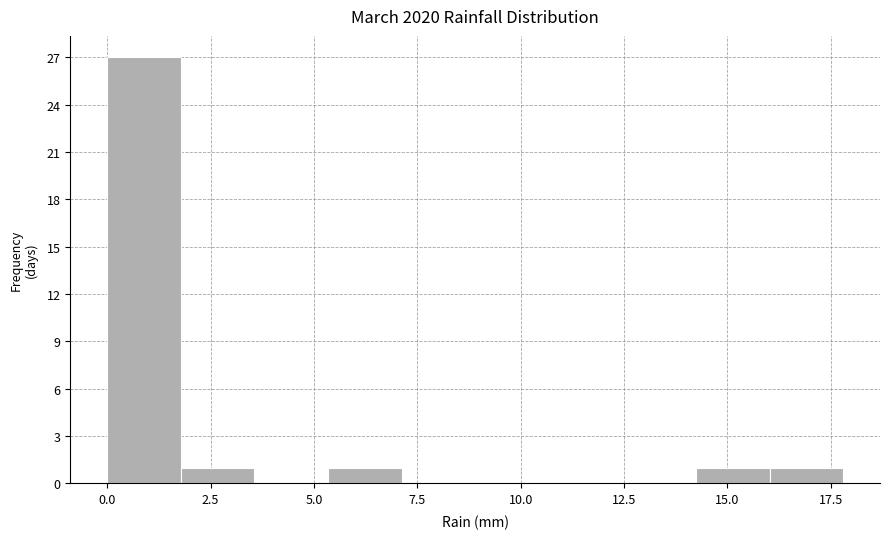

Read against the x-axis, roughly where is the centre of the tallest bar?

1.0